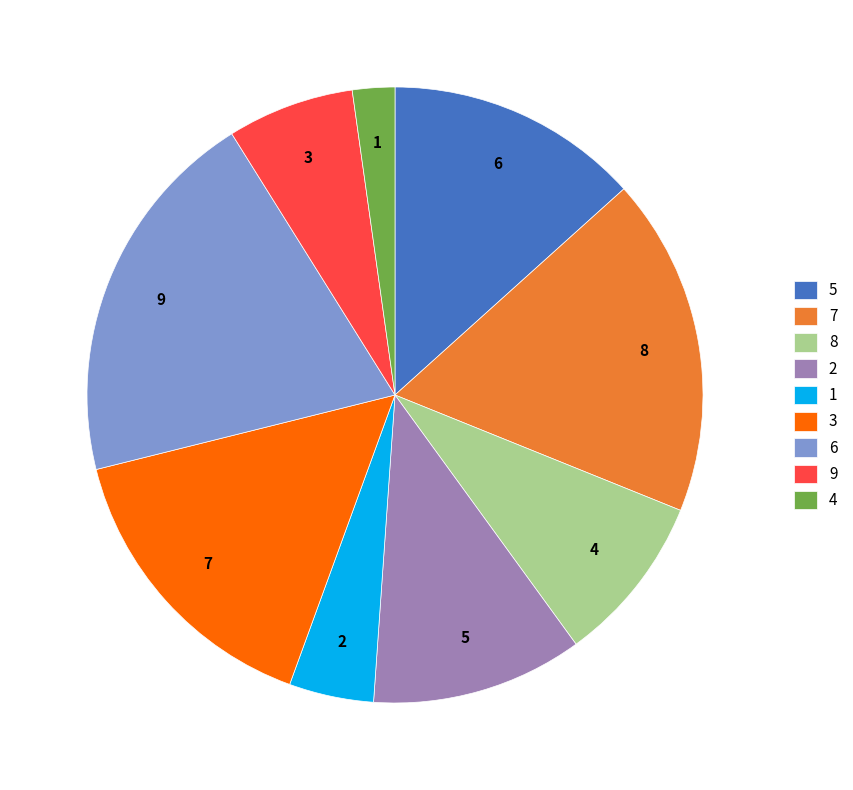

How many slices are in this pie chart?

9